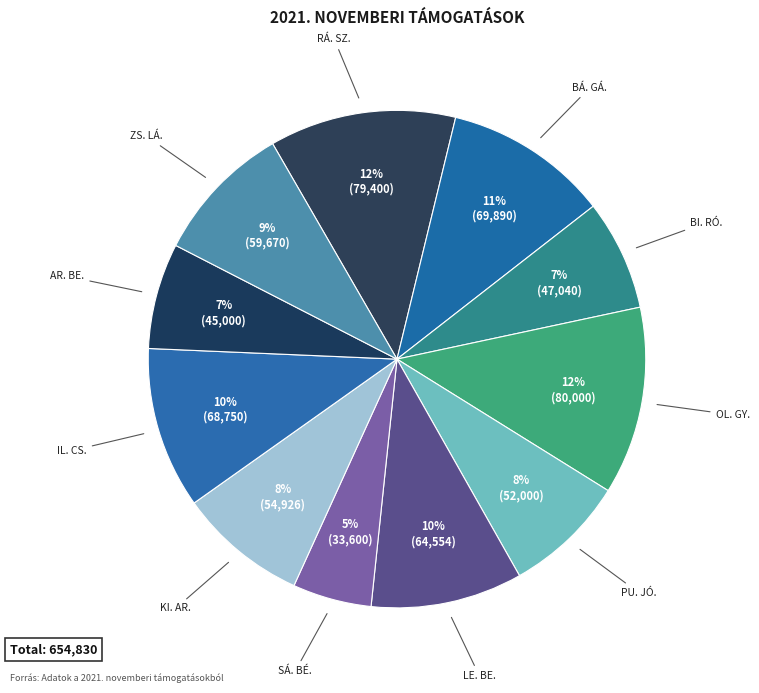

What percentage is the AR. BE. slice, to the nearest percent?

7%